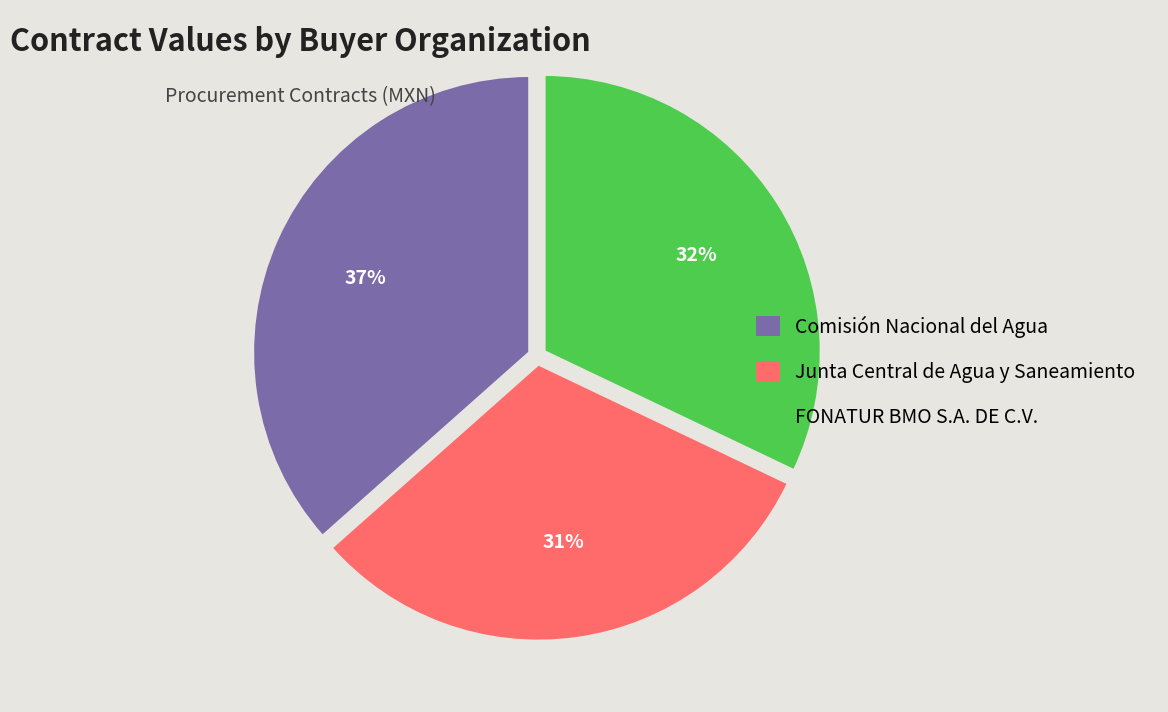

To the nearest percent, what portion does Comisión Nacional del Agua represent?

37%